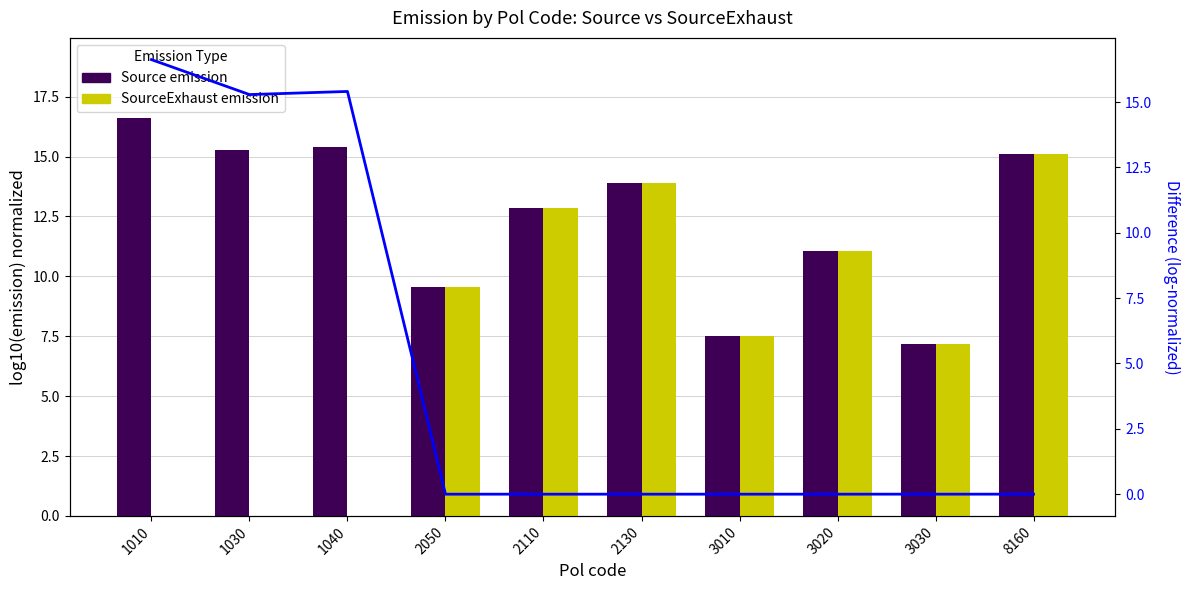

How many values in the SourceExhaust emission series are below 9?

5